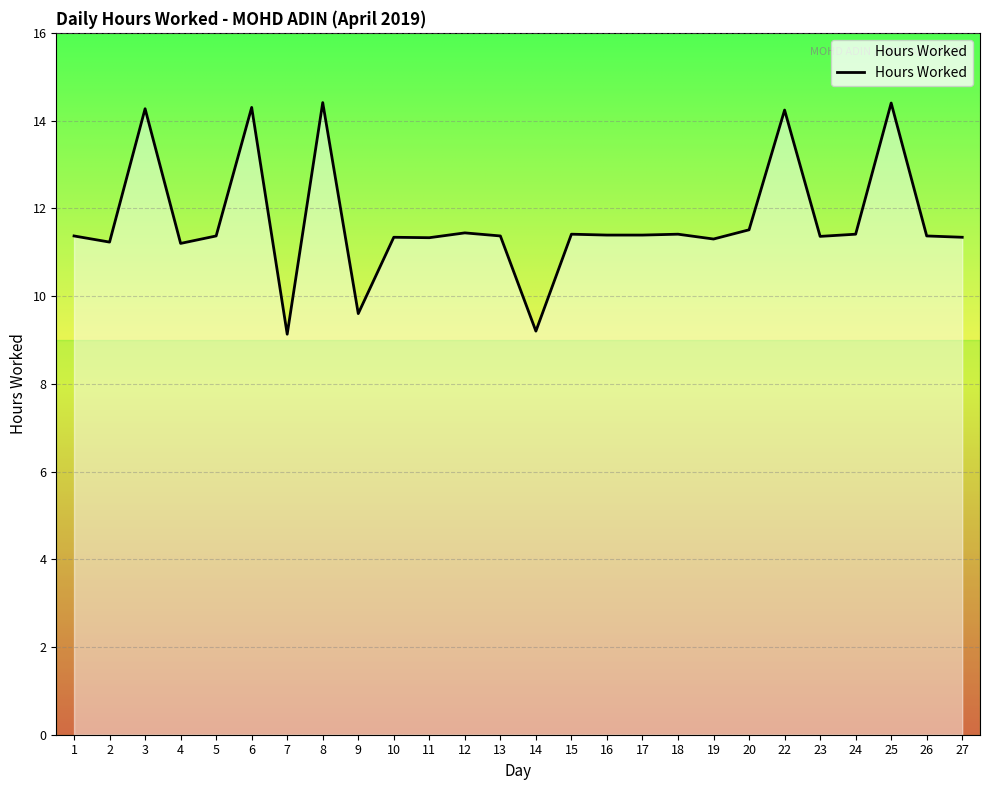

Where is the first local minimum?

2